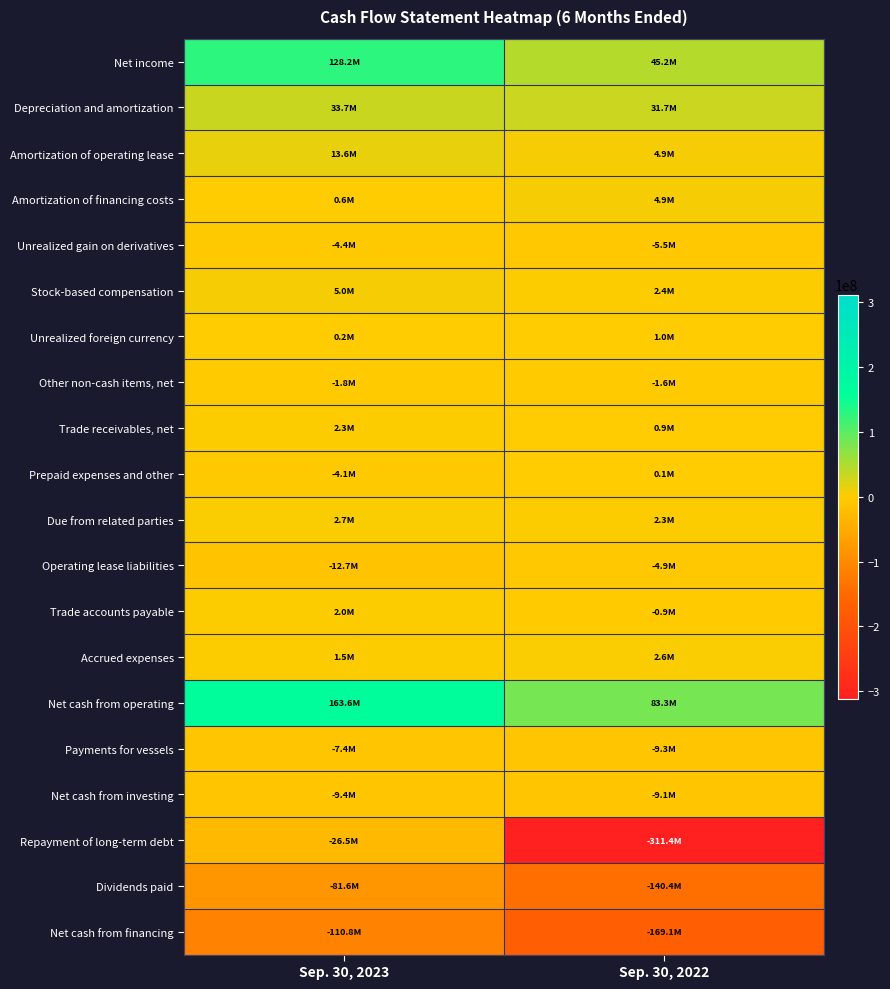

Between Sep. 30, 2023 and Sep. 30, 2022, which series saw the biggest shift?

Repayment of long-term debt